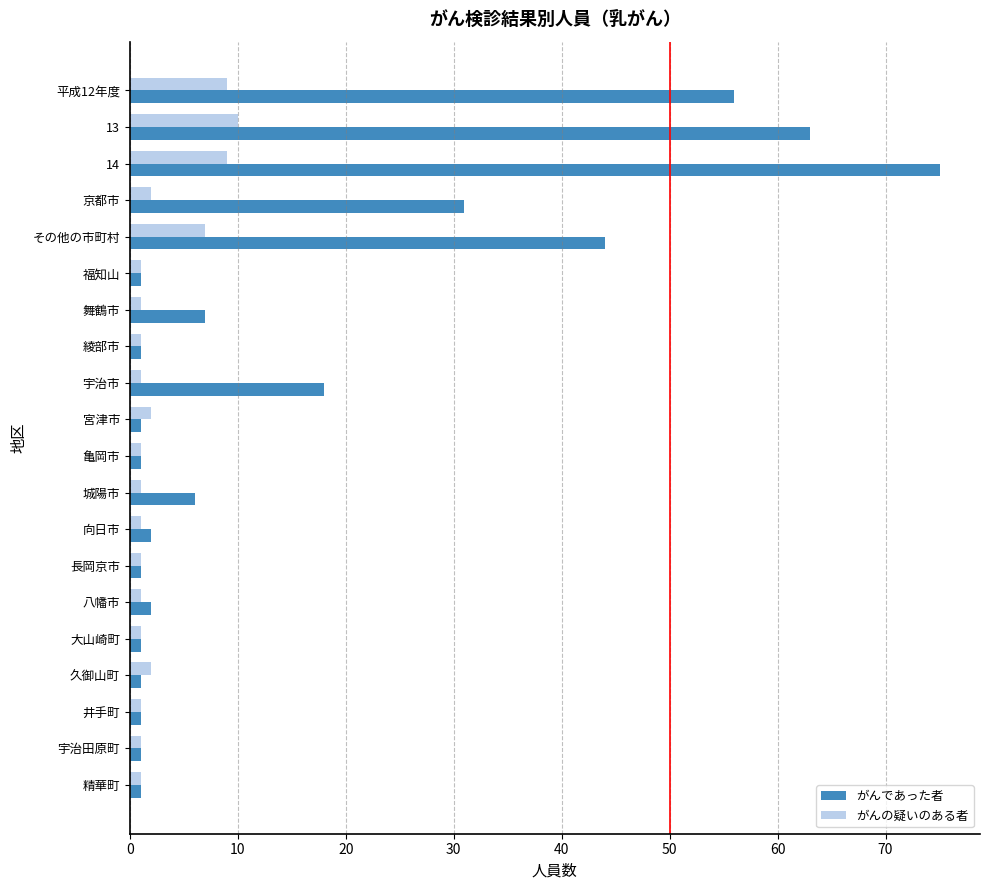

The がんの疑いのある者 series shows 10 at 13. True or false?

True